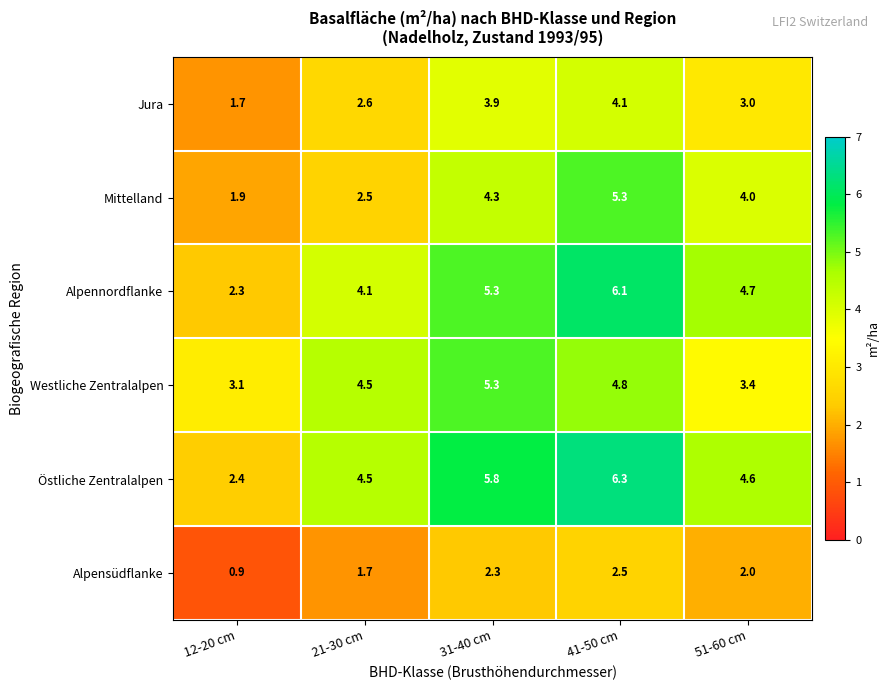

What is the total value across all series at 51-60 cm?

21.7